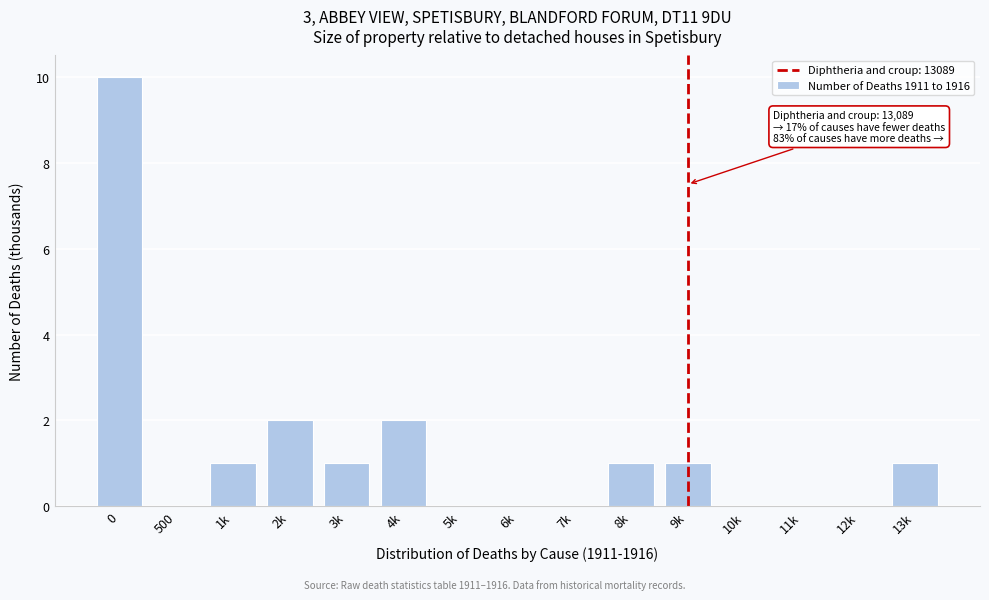

Reading left to right, what are all the values shown in this chart?

0=10	500=0	1k=1	2k=2	3k=1	4k=2	5k=0	6k=0	7k=0	8k=1	9k=1	10k=0	11k=0	12k=0	13k=1